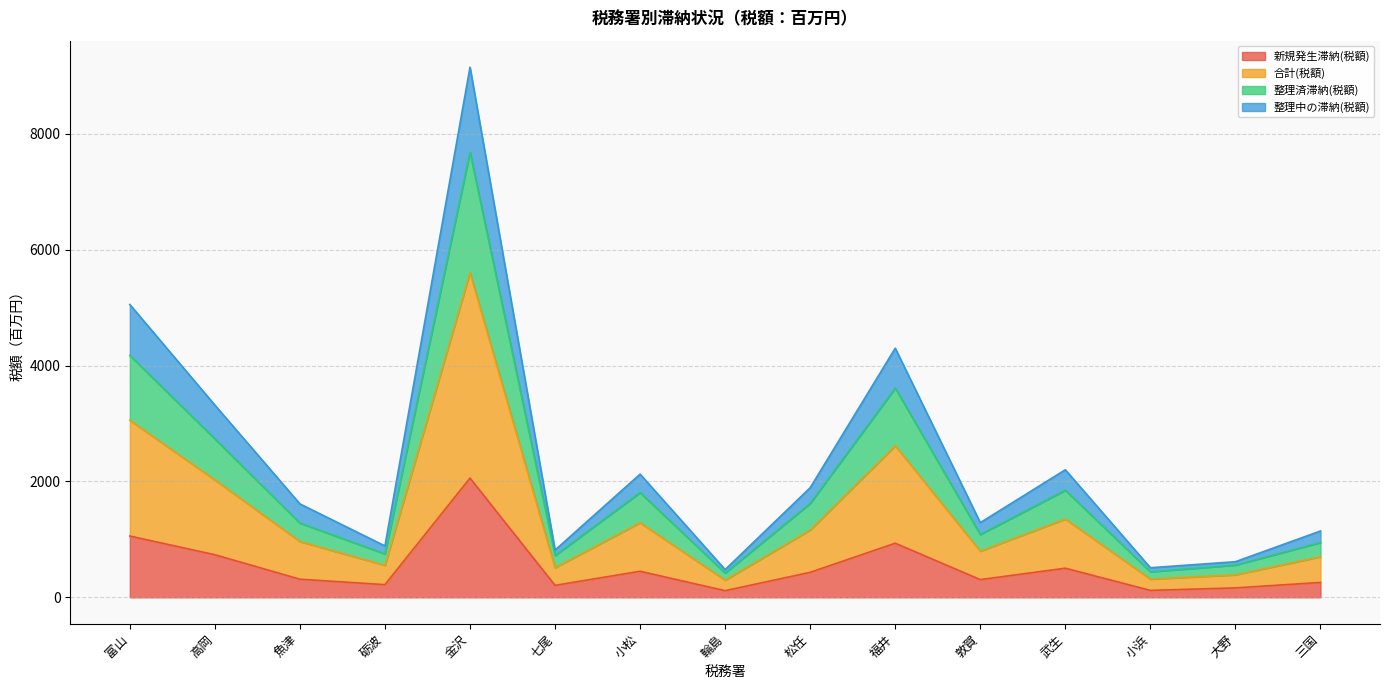

The value of 新規発生滞納(税額) at 松任 is 432. True or false?

True